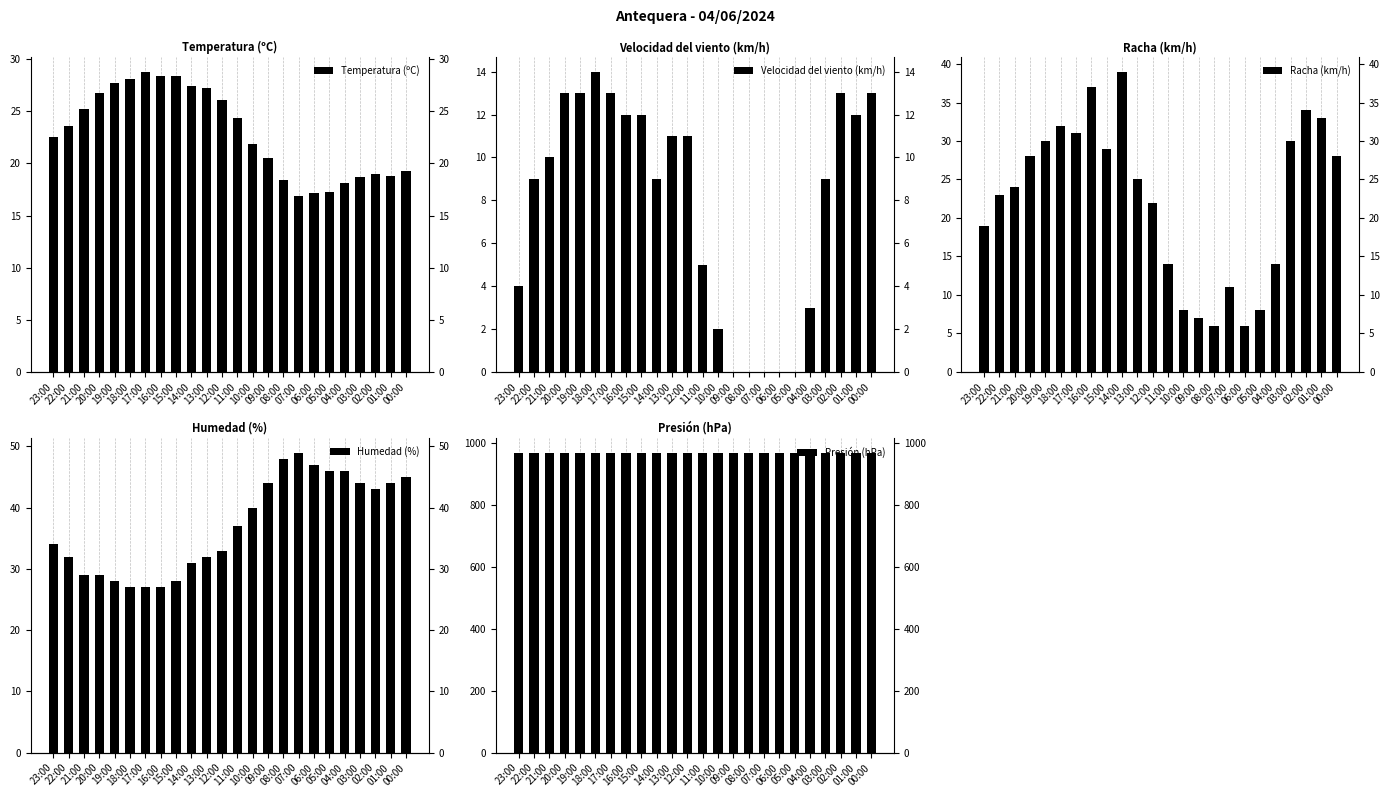

What is the label of the 19th bar from the left?

05:00